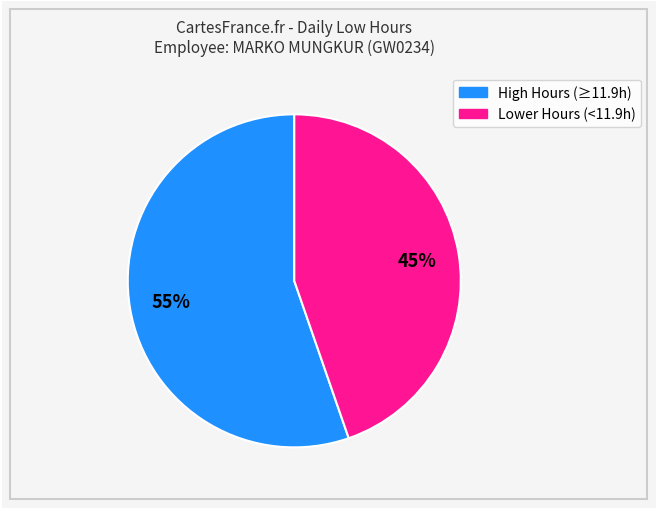

Is there any slice that represents more than half of the pie?

Yes